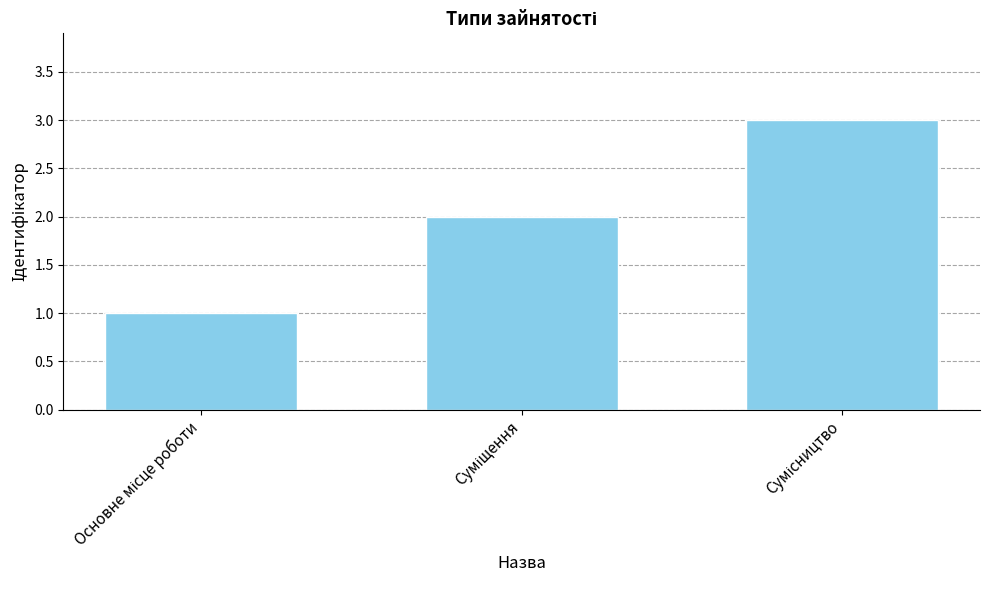

What is the difference between the maximum and minimum values?

2